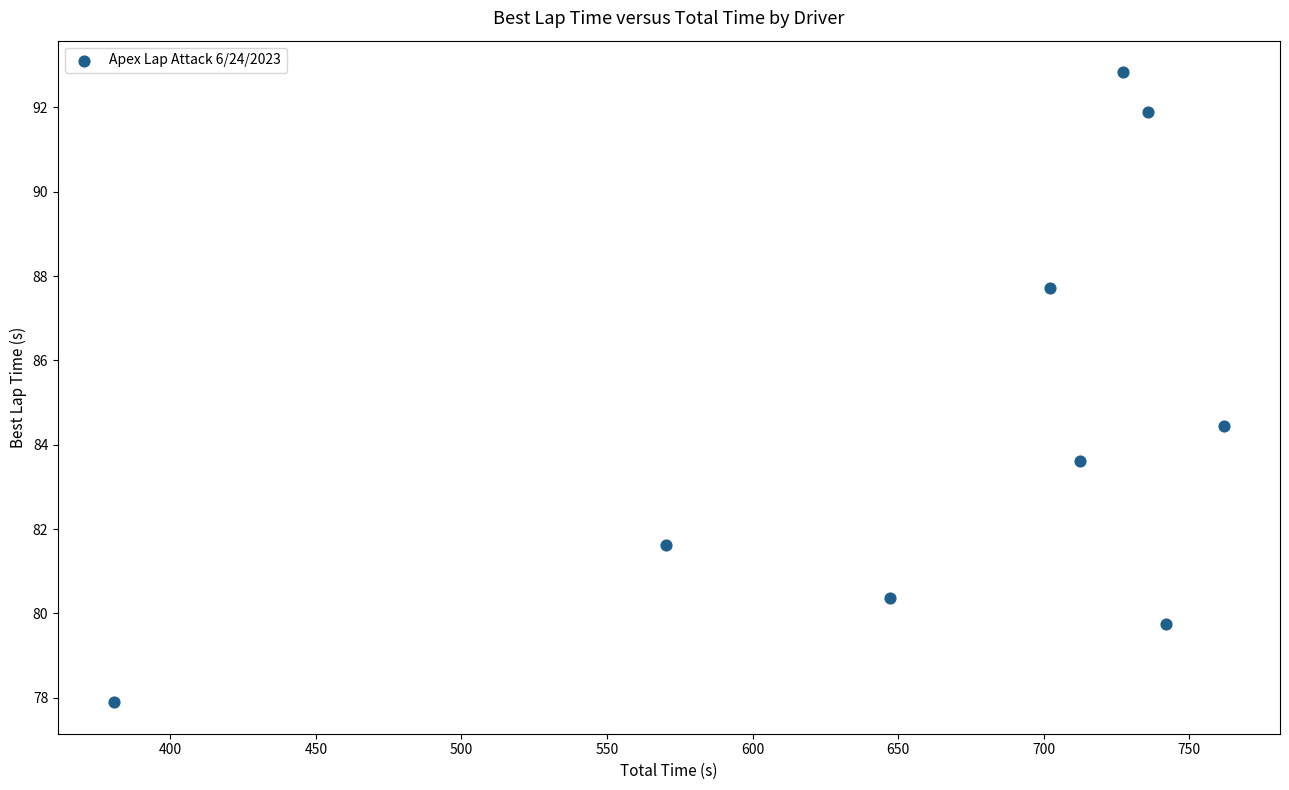

What is the range of X values (max minus min)?

381.5